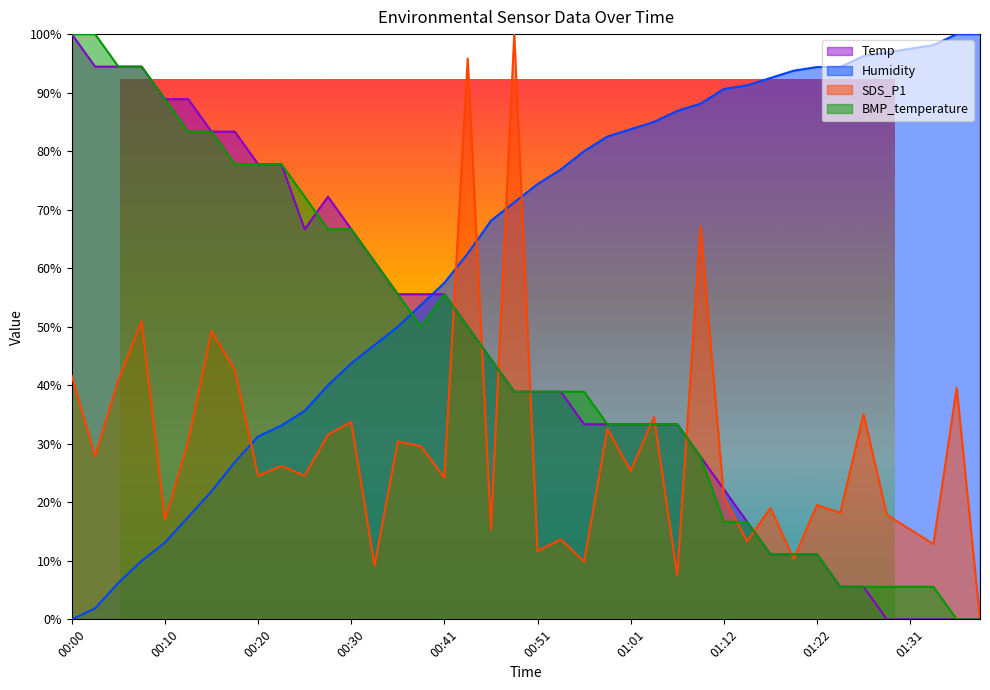

How many intersections are there between Humidity and BMP_temperature?

1